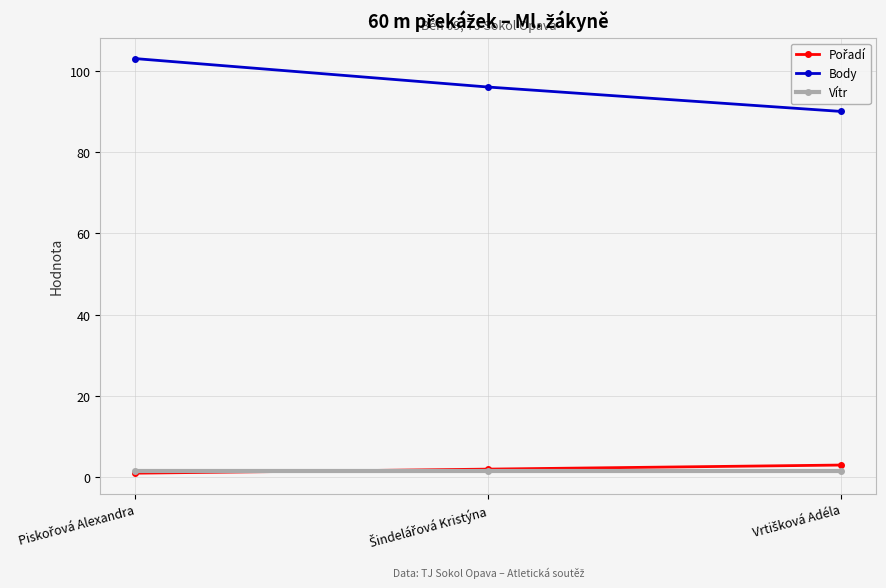

What is the greatest value displayed?

103.0